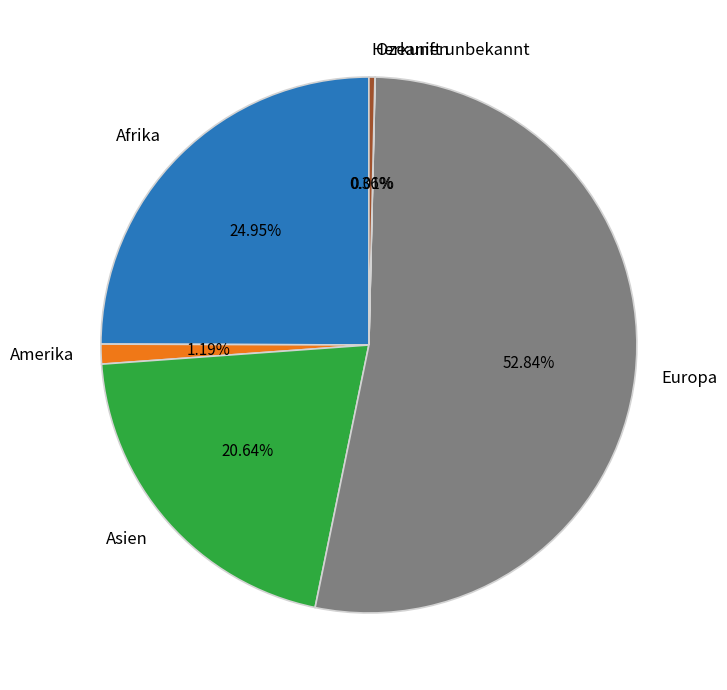

Which slice is the largest?

Europa